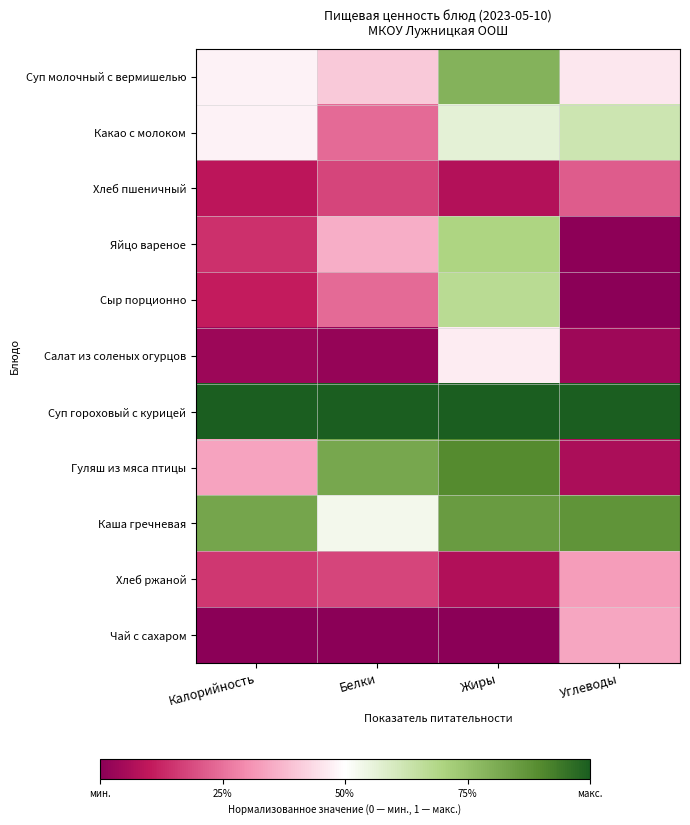

Reading left to right, what are all the values shown in this chart?

Суп молочный с вермишелью: Калорийность=0.5	Белки=0.4	Жиры=0.8	Углеводы=0.5
Какао с молоком: Калорийность=0.5	Белки=0.2	Жиры=0.6	Углеводы=0.6
Хлеб пшеничный: Калорийность=0.1	Белки=0.2	Жиры=0.1	Углеводы=0.2
Яйцо вареное: Калорийность=0.1	Белки=0.4	Жиры=0.7	Углеводы=0.0
Сыр порционно: Калорийность=0.1	Белки=0.2	Жиры=0.7	Углеводы=0.0
Салат из соленых огурцов: Калорийность=0.0	Белки=0.0	Жиры=0.5	Углеводы=0.0
Суп гороховый с курицей: Калорийность=1.0	Белки=1.0	Жиры=1.0	Углеводы=1.0
Гуляш из мяса птицы: Калорийность=0.3	Белки=0.8	Жиры=0.9	Углеводы=0.1
Каша гречневая: Калорийность=0.8	Белки=0.5	Жиры=0.9	Углеводы=0.9
Хлеб ржаной: Калорийность=0.2	Белки=0.2	Жиры=0.1	Углеводы=0.3
Чай с сахаром: Калорийность=0.0	Белки=0.0	Жиры=0.0	Углеводы=0.3